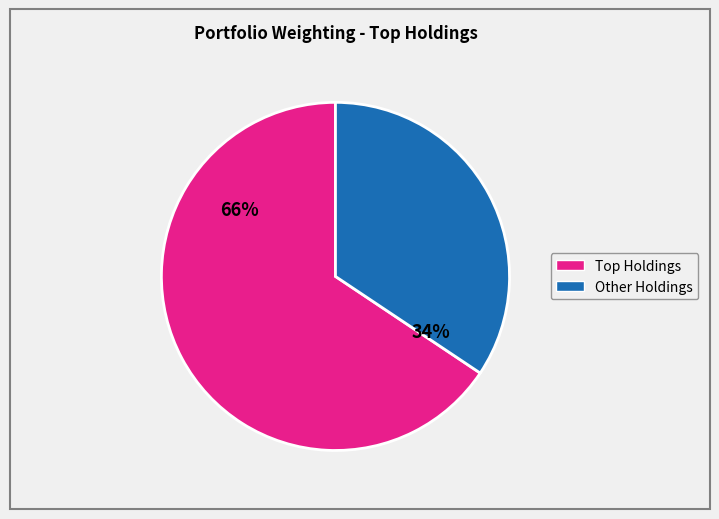

Is there any slice that represents more than half of the pie?

Yes